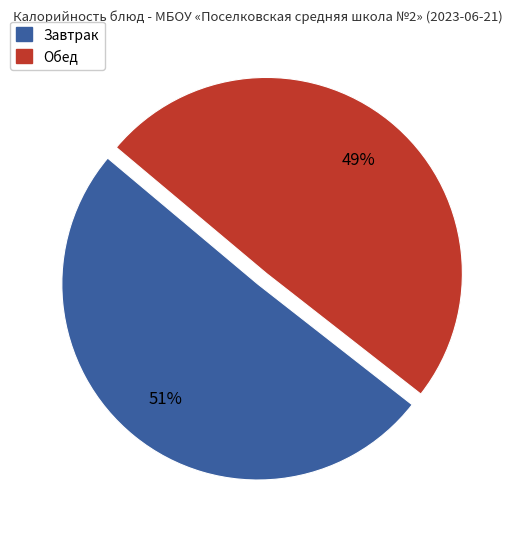

How many segments does this pie chart have?

2